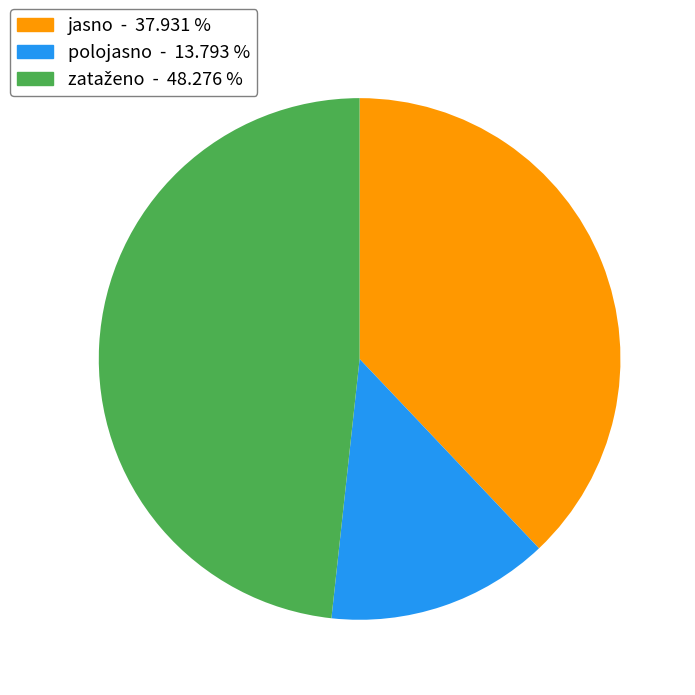

Which has a higher value, jasno or polojasno?

jasno